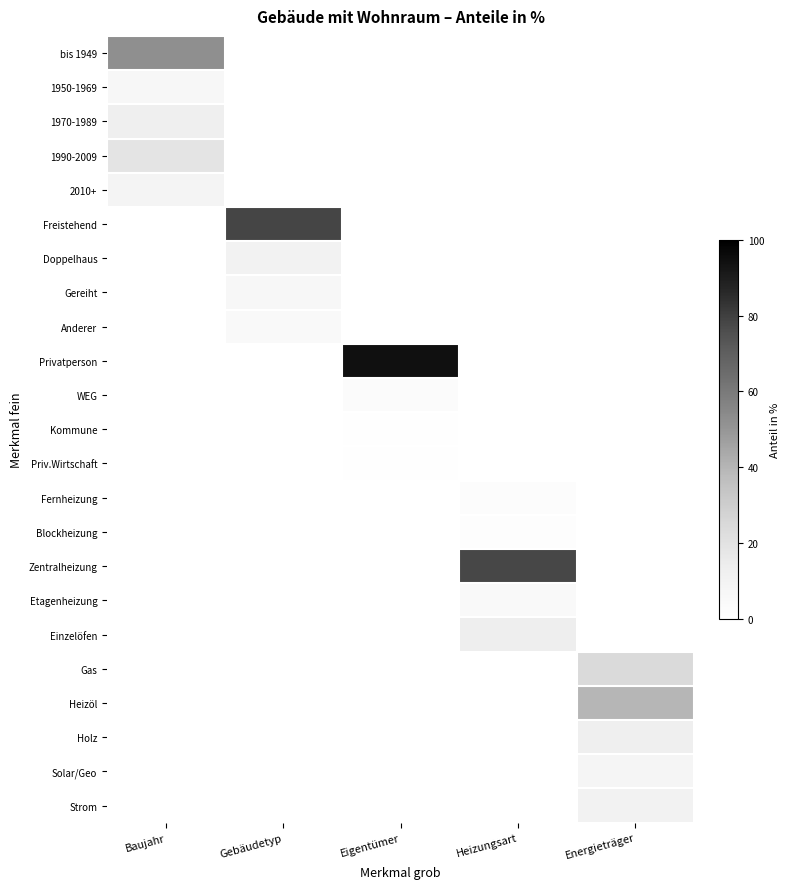

Which has a higher value, Heizungsart or Energieträger?

Heizungsart